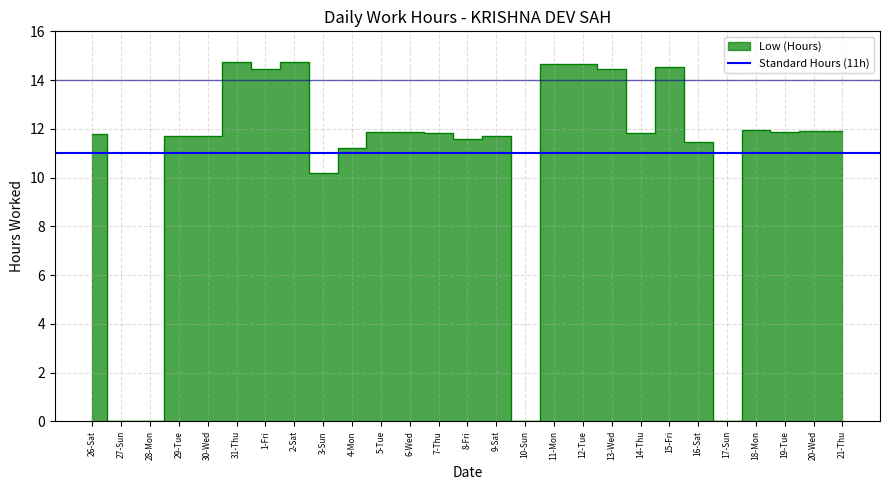

What is the change in value from 7-Thu to 17-Sun?

-11.8